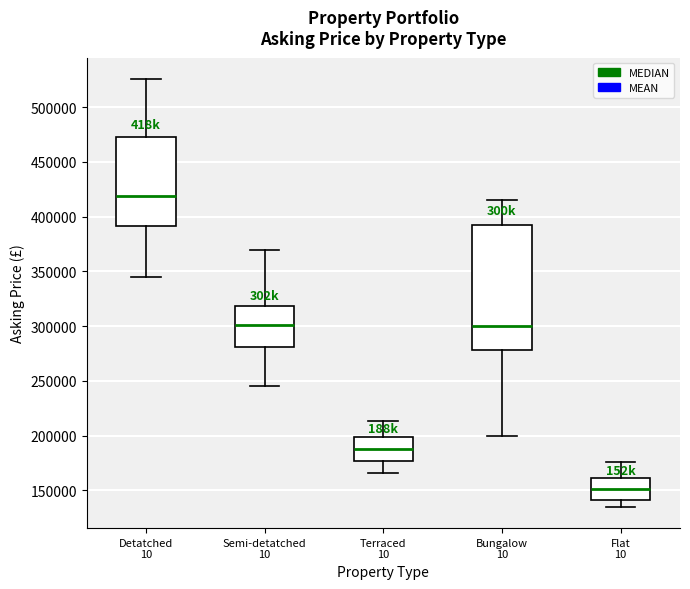

Reading left to right, transcribe this box plot: for each box, give where its median line is, the range the box spans, and where its two whiskers end, as read against the y-axis. The values are not printed on the chart, so give them approximately, as read against the axis.

Detatched 10: median 420000, box 390000 to 475000, whiskers 345000 to 525000
Semi-detatched 10: median 300000, box 280000 to 320000, whiskers 245000 to 370000
Terraced 10: median 190000, box 175000 to 200000, whiskers 165000 to 215000
Bungalow 10: median 300000, box 280000 to 395000, whiskers 200000 to 415000
Flat 10: median 150000, box 140000 to 160000, whiskers 135000 to 175000